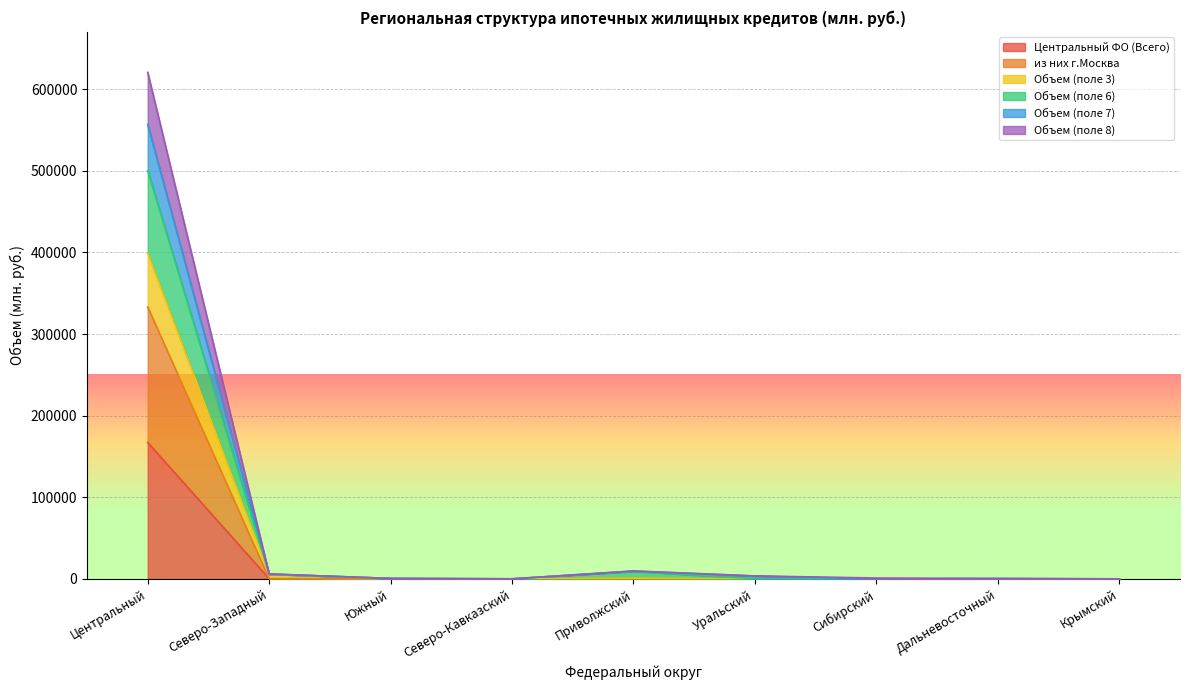

Reading left to right, what are all the values shown in this chart?

Центральный ФО (Всего): Центральный=167231	Северо-Западный=316	Южный=154	Северо-Кавказский=163	Приволжский=631	Уральский=185	Сибирский=57	Дальневосточный=127	Крымский=117
из них г.Москва: Центральный=333299	Северо-Западный=316	Южный=154	Северо-Кавказский=163	Приволжский=631	Уральский=185	Сибирский=57	Дальневосточный=127	Крымский=117
Объем (поле 3): Центральный=399308	Северо-Западный=5728	Южный=610	Северо-Кавказский=163	Приволжский=1003	Уральский=235	Сибирский=64	Дальневосточный=305	Крымский=119
Объем (поле 6): Центральный=500261	Северо-Западный=5953	Южный=634	Северо-Кавказский=163	Приволжский=9329	Уральский=321	Сибирский=73	Дальневосточный=322	Крымский=125
Объем (поле 7): Центральный=556786	Северо-Западный=6067	Южный=645	Северо-Кавказский=163	Приволжский=9588	Уральский=3650	Сибирский=75	Дальневосточный=470	Крымский=125
Объем (поле 8): Центральный=620633	Северо-Западный=6171	Южный=661	Северо-Кавказский=163	Приволжский=9836	Уральский=3731	Сибирский=1144	Дальневосточный=633	Крымский=132